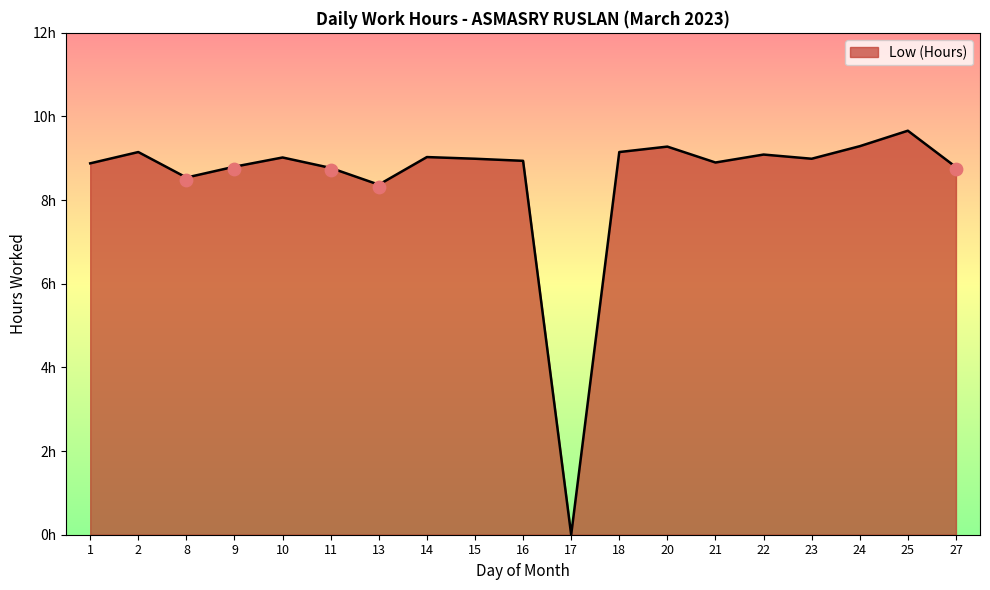

Approximately how many times larger is the value at 11 compared to 15?

1.0